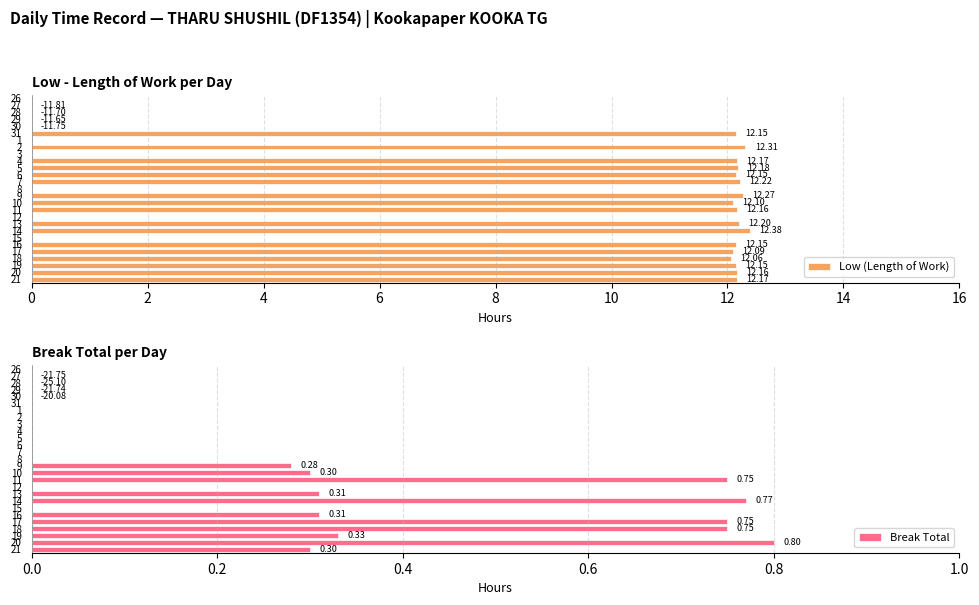

What are all the series names shown in the legend?

Low (Length of Work), Break Total